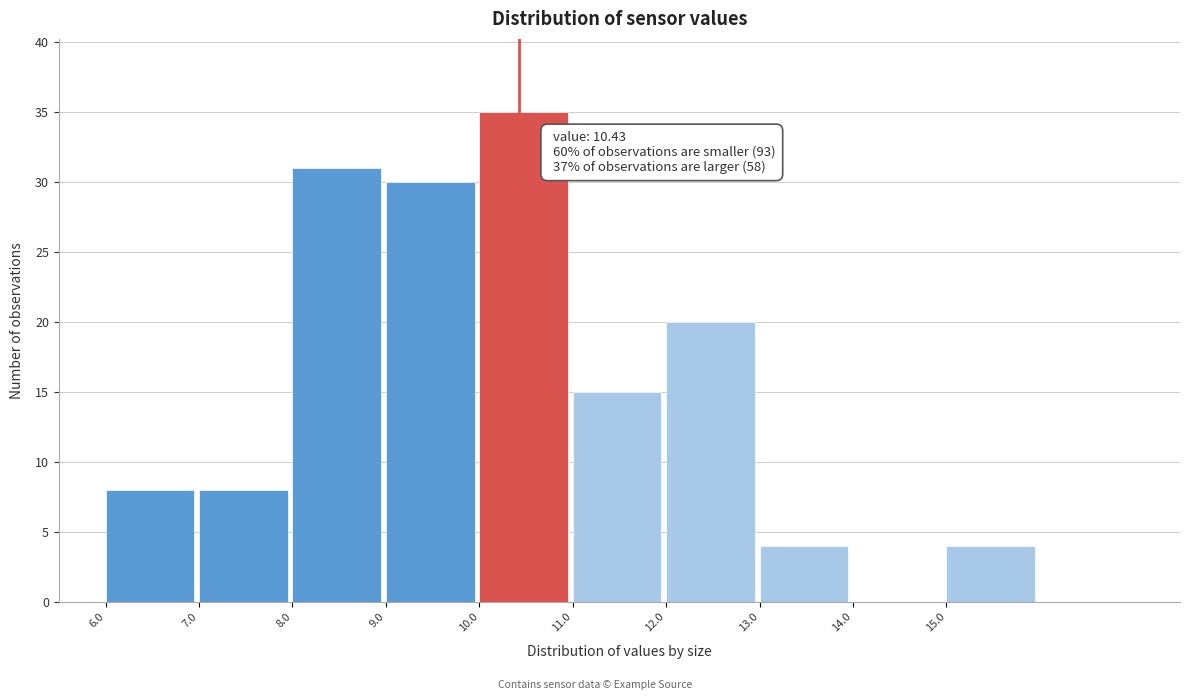

Over which range of the x-axis is the bar tallest?

10 to 11